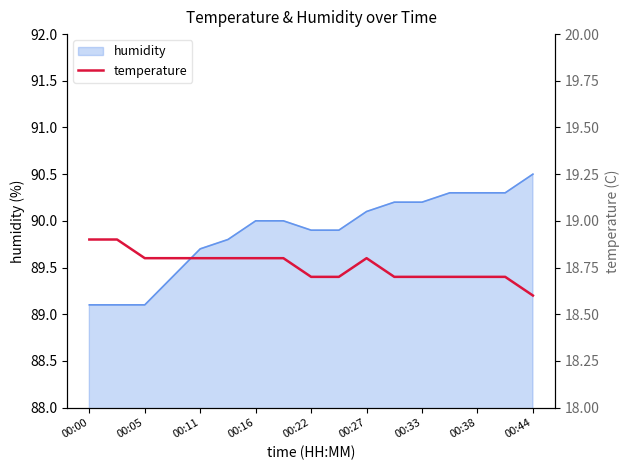

Is it true that humidity equals 90.2 at 00:33?

True